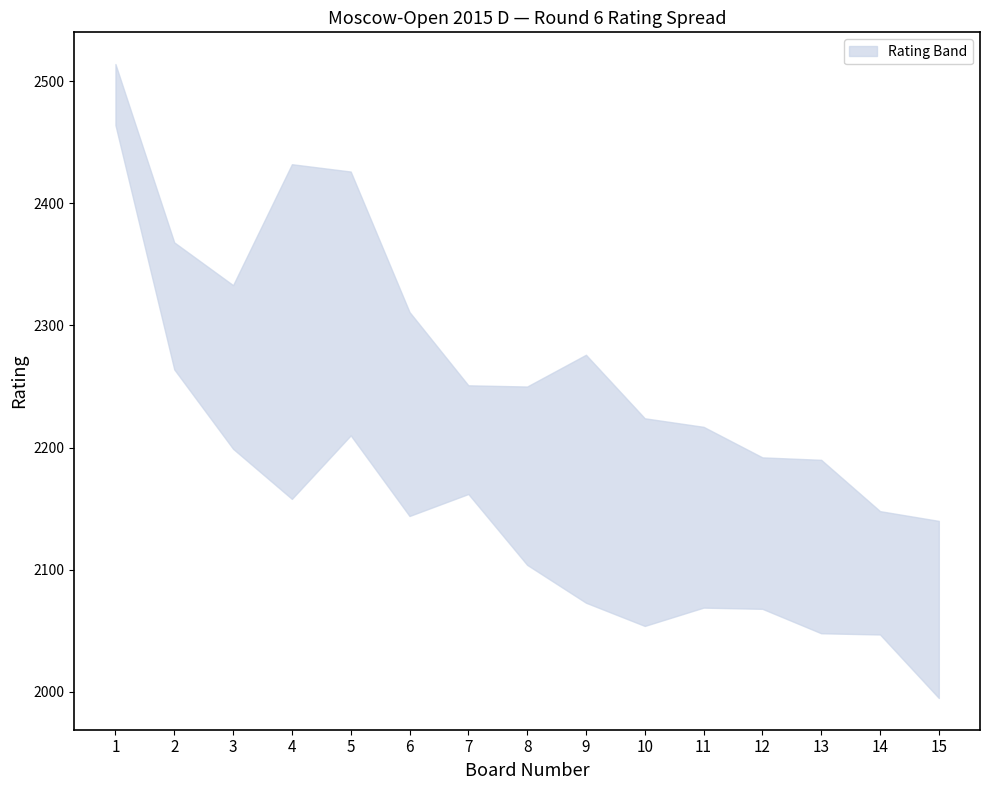

At which category does upper reach its first local valley?

3